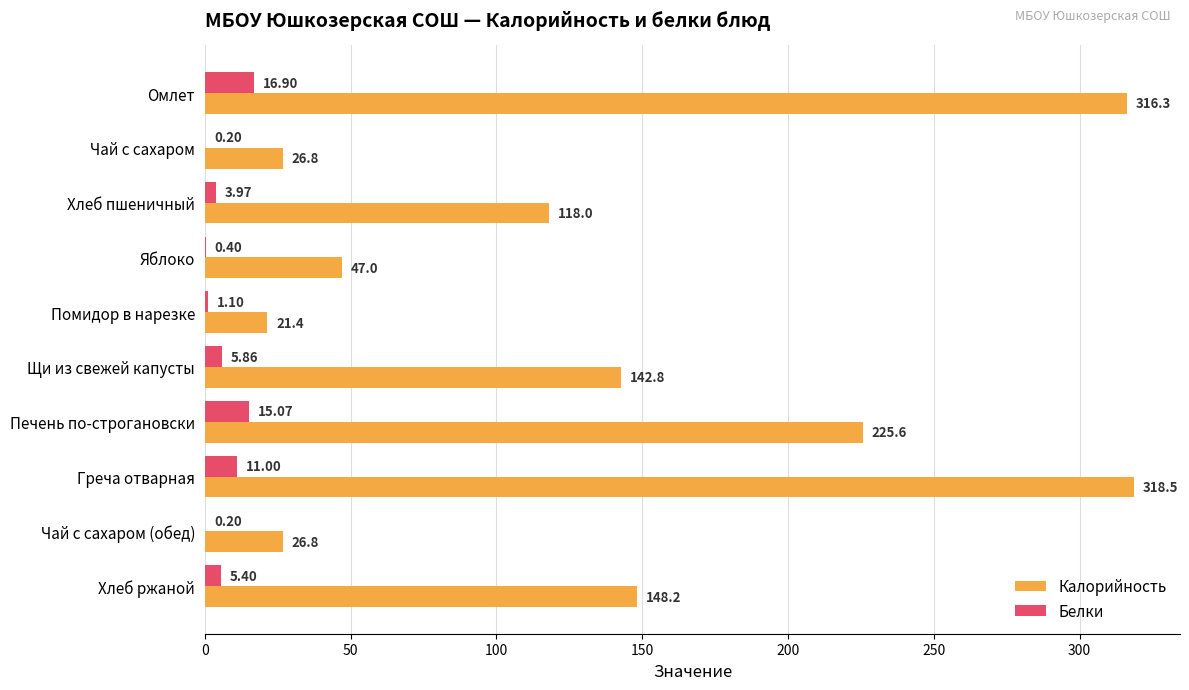

At which label is Калорийность closest to 169?

Хлеб ржаной